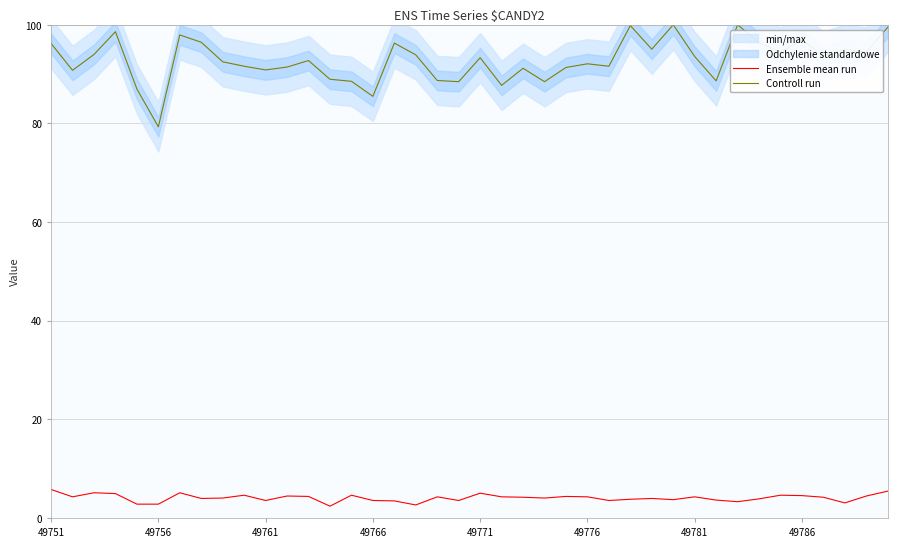

True or false: Ensemble mean run and Controll run cross at least once.

False